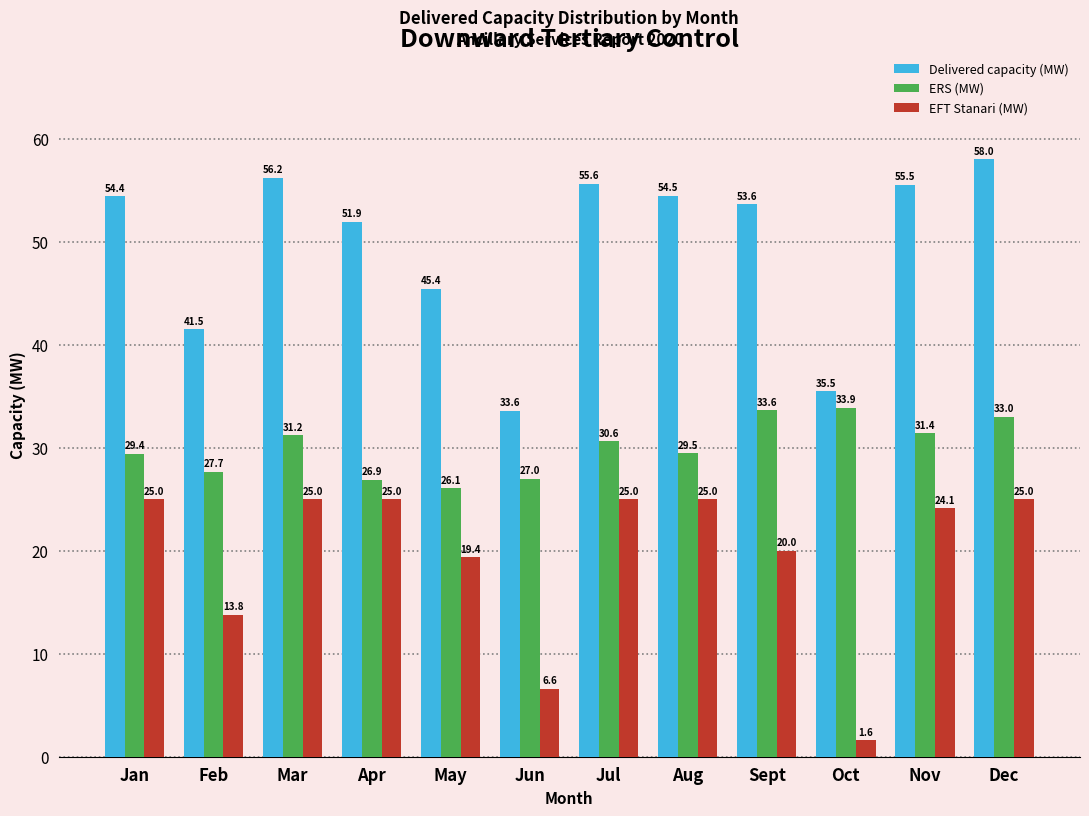

Reading left to right, transcribe all the data shown in this chart.

Delivered capacity (MW): Jan=54.4	Feb=41.5	Mar=56.2	Apr=51.9	May=45.4	Jun=33.6	Jul=55.6	Aug=54.5	Sept=53.6	Oct=35.5	Nov=55.5	Dec=58.0
ERS (MW): Jan=29.4	Feb=27.7	Mar=31.2	Apr=26.9	May=26.1	Jun=27.0	Jul=30.6	Aug=29.5	Sept=33.6	Oct=33.9	Nov=31.4	Dec=33.0
EFT Stanari (MW): Jan=25.0	Feb=13.8	Mar=25.0	Apr=25.0	May=19.4	Jun=6.6	Jul=25.0	Aug=25.0	Sept=20.0	Oct=1.6	Nov=24.1	Dec=25.0